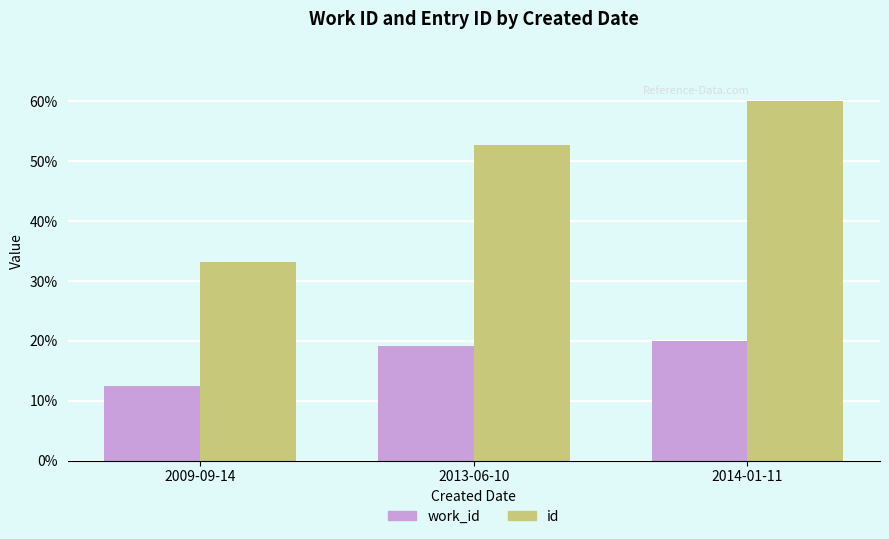

Between 2009-09-14 and 2014-01-11, which series saw the biggest shift?

id